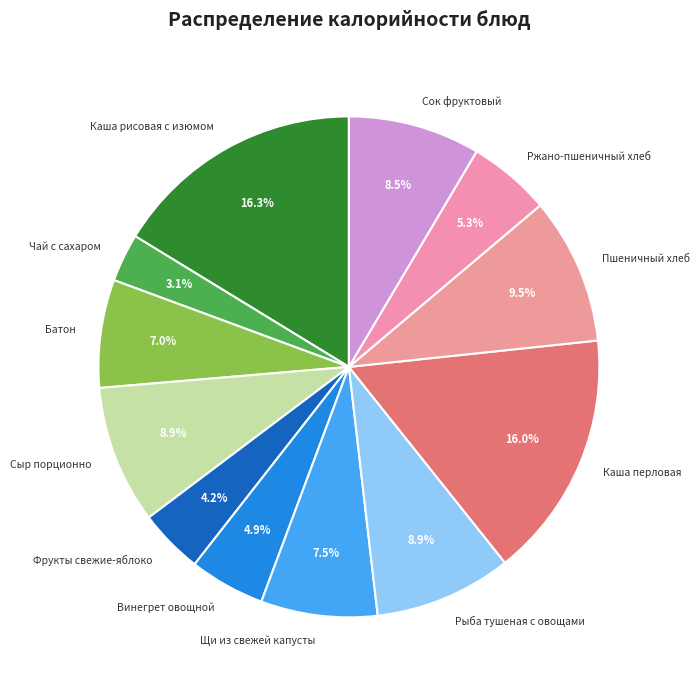

How many segments does this pie chart have?

12